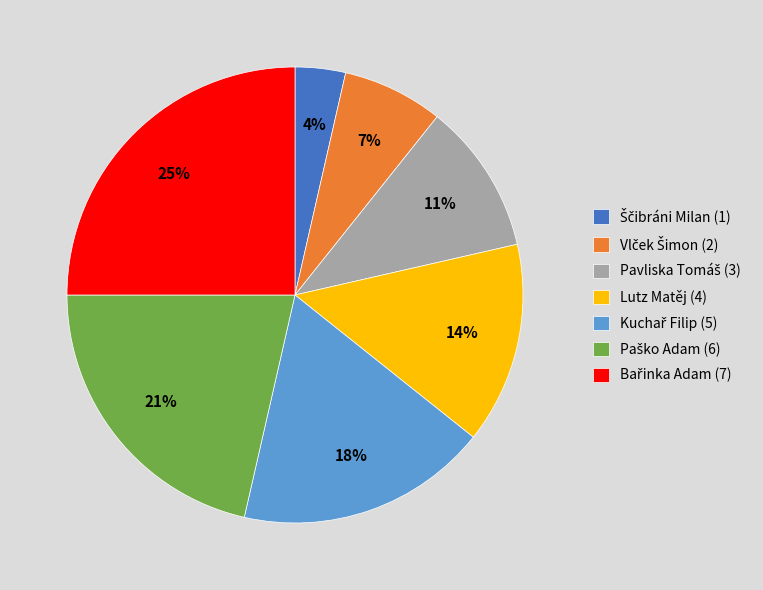

How many slices are in this pie chart?

7